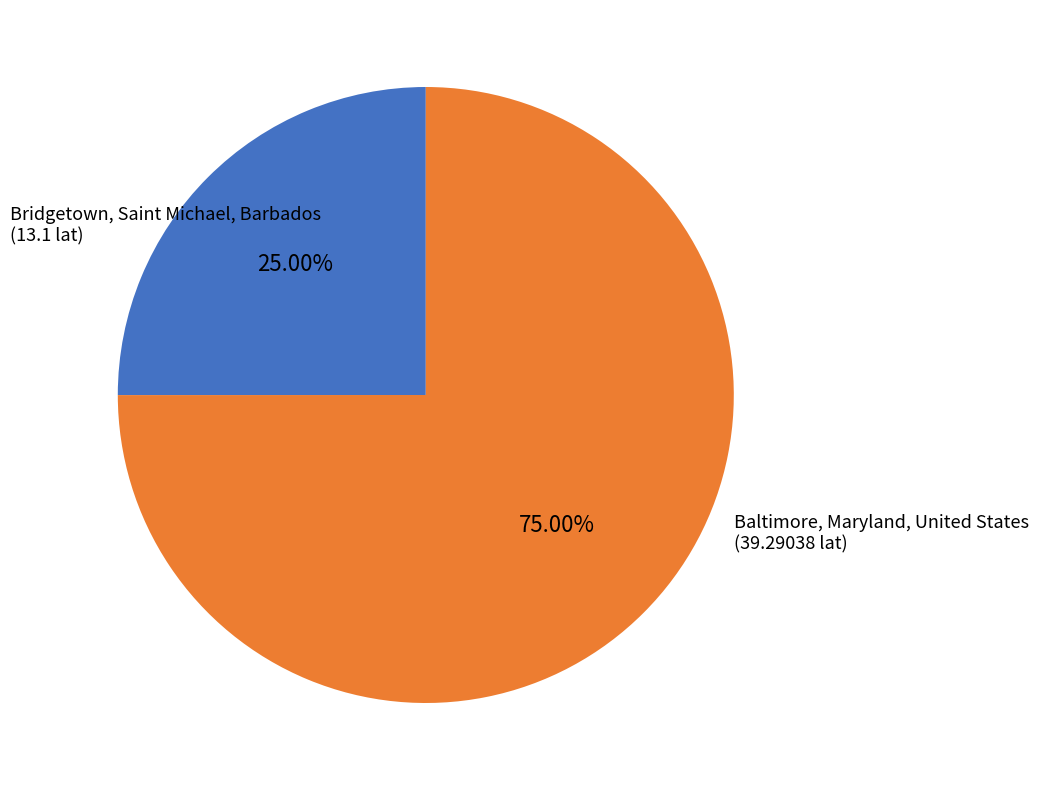

Count the number of slices in the pie.

2